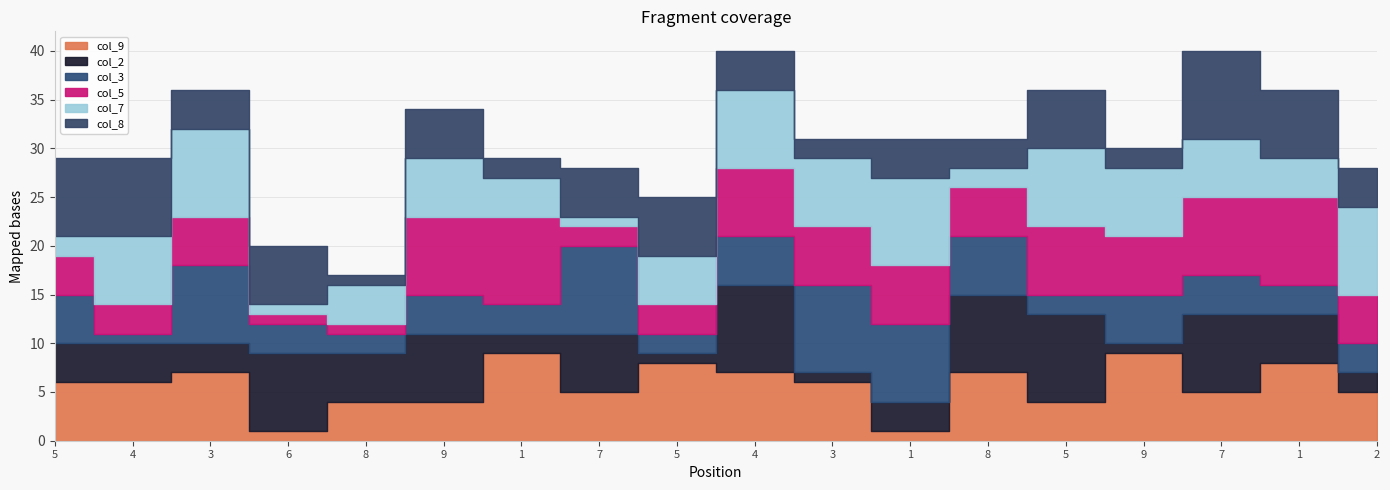

Rank the categories by col_9 value from highest to lowest.

1, 9, 5, 1, 3, 4, 8, 5, 4, 3, 7, 7, 2, 8, 9, 5, 6, 1